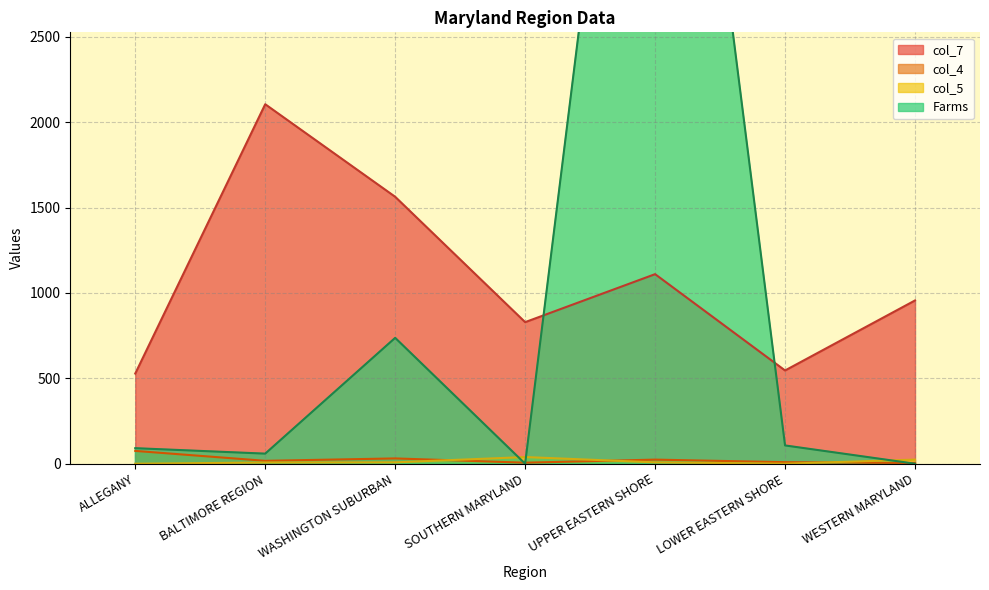

List the series in order of their peak value, lowest first.

col_5, col_4, col_7, Farms